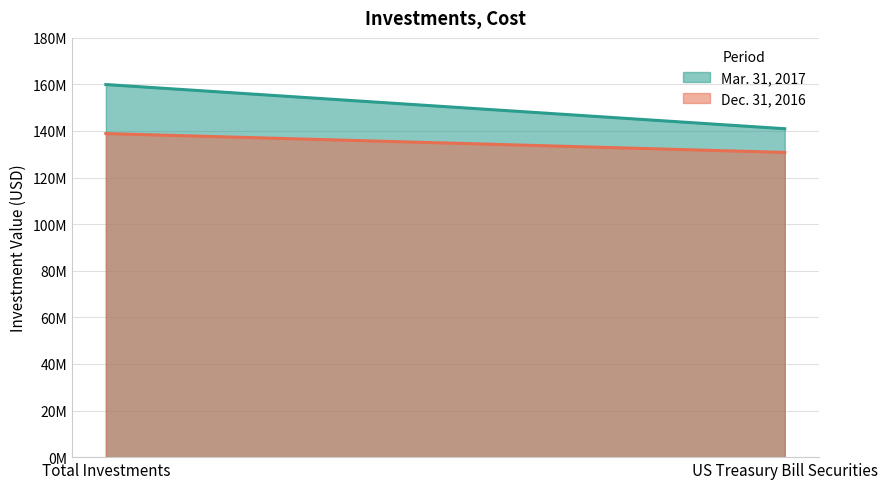

Which series has the widest spread of values?

Mar. 31, 2017